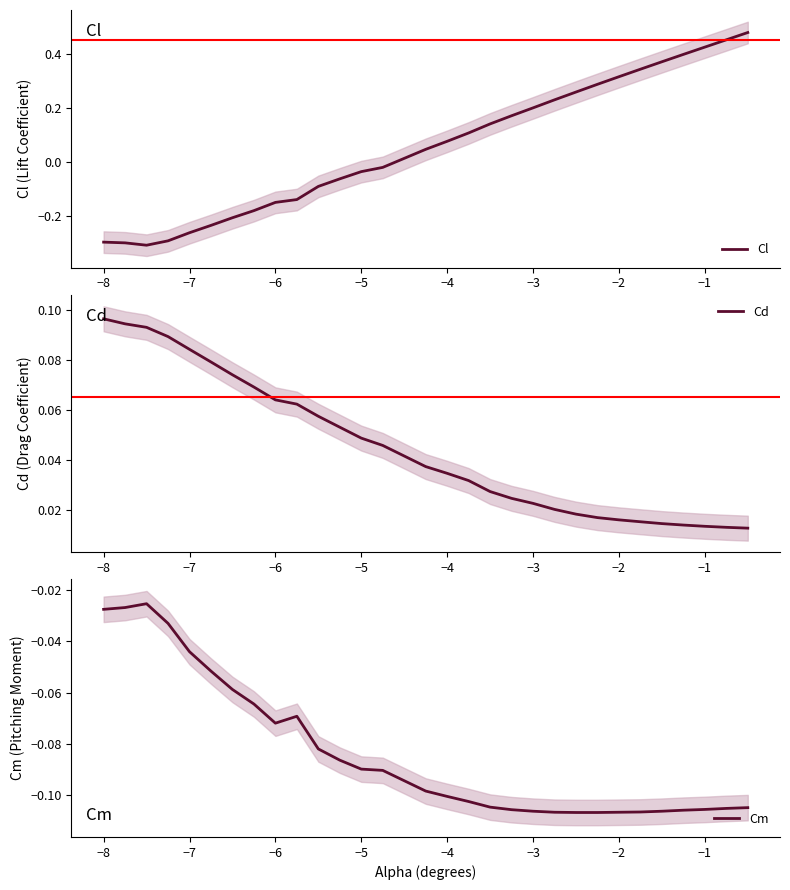

Which series has the largest range (max minus min)?

Cl